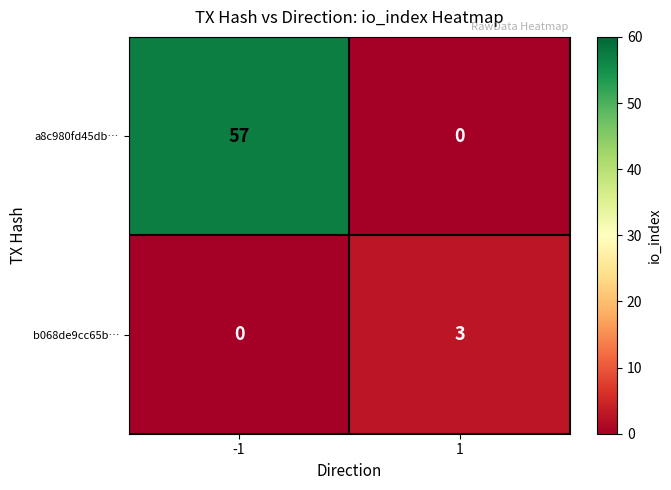

Reading left to right, transcribe all the data shown in this chart.

a8c980fd45db…: 57	0
b068de9cc65b…: 0	3